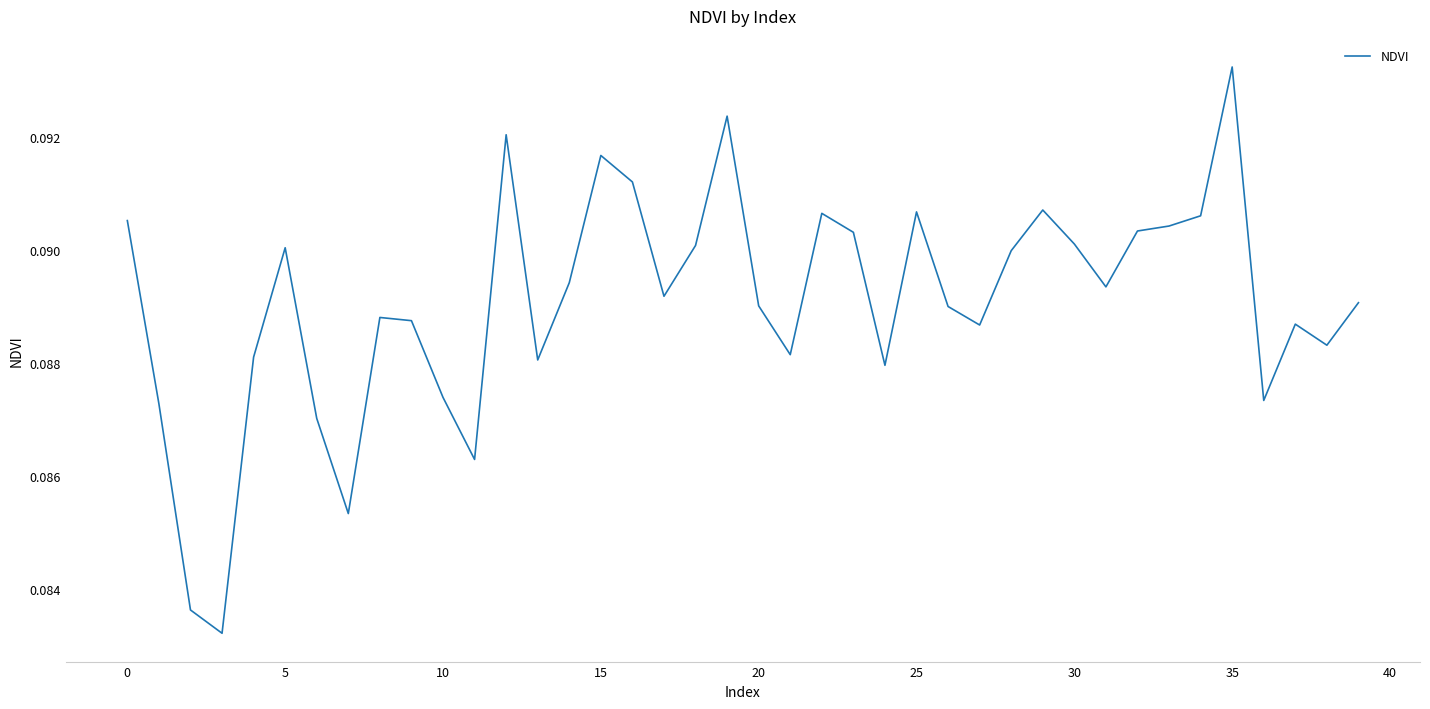

Reading left to right, extract all data points from this chart.

0.1	0.1	0.1	0.1	0.1	0.1	0.1	0.1	0.1	0.1	0.1	0.1	0.1	0.1	0.1	0.1	0.1	0.1	0.1	0.1	0.1	0.1	0.1	0.1	0.1	0.1	0.1	0.1	0.1	0.1	0.1	0.1	0.1	0.1	0.1	0.1	0.1	0.1	0.1	0.1